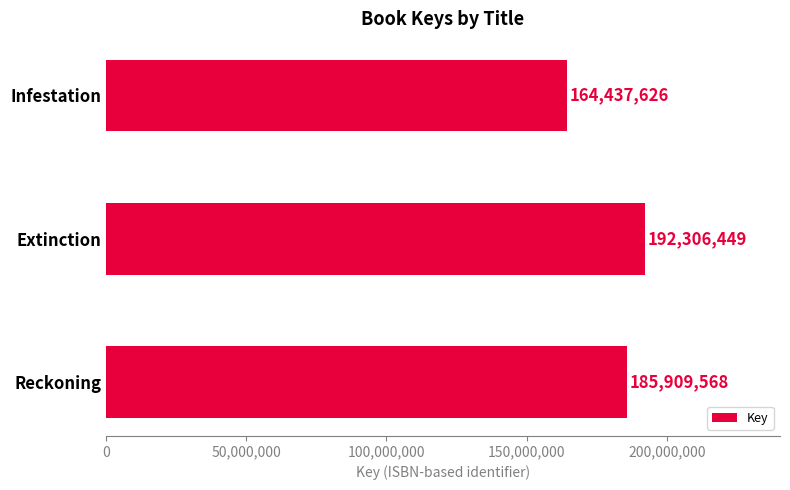

Where is the data nearest to the value 178372037?

Reckoning